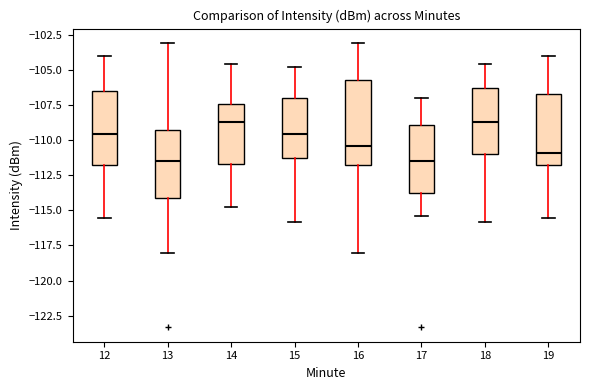

Reading left to right, transcribe this box plot: for each box, give where its median line is, the range the box spans, and where its two whiskers end, as read against the y-axis. The values are not printed on the chart, so give them approximately, as read against the axis.

12: median -109.5, box -112.0 to -106.5, whiskers -115.5 to -104.0
13: median -111.5, box -114.0 to -109.5, whiskers -118.0 to -103.0
14: median -108.5, box -111.5 to -107.5, whiskers -115.0 to -104.5
15: median -109.5, box -111.0 to -107.0, whiskers -116.0 to -105.0
16: median -110.5, box -112.0 to -105.5, whiskers -118.0 to -103.0
17: median -111.5, box -114.0 to -109.0, whiskers -115.5 to -107.0
18: median -108.5, box -111.0 to -106.5, whiskers -116.0 to -104.5
19: median -111.0, box -112.0 to -106.5, whiskers -115.5 to -104.0